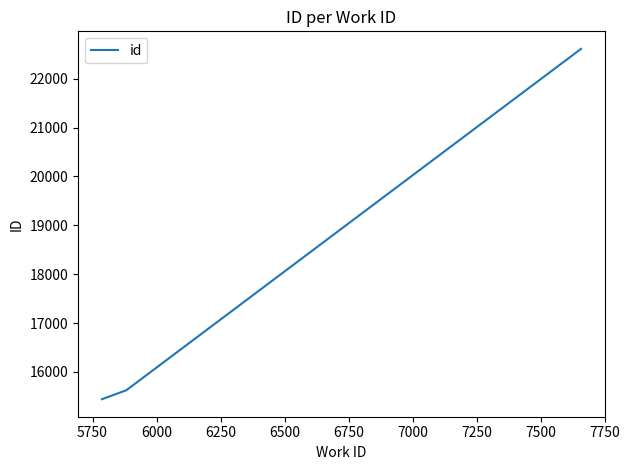

What is the greatest value displayed?

22610